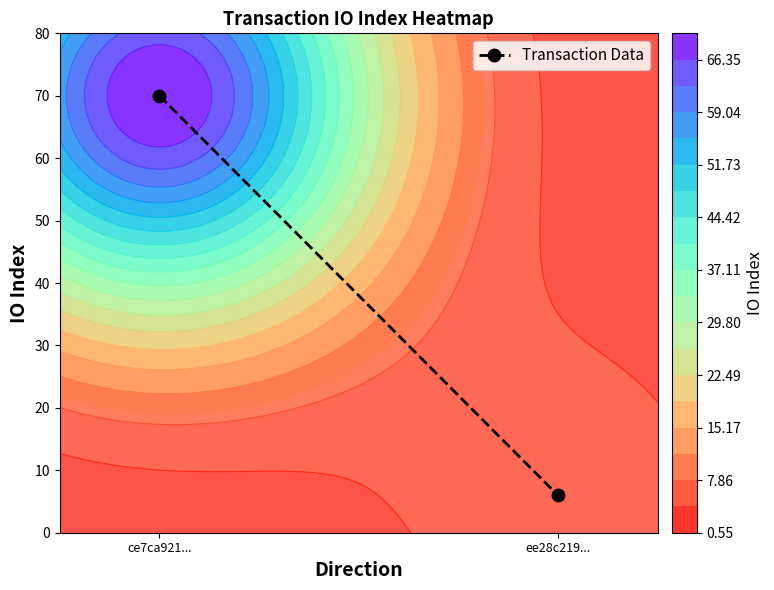

How many categories are shown in the chart?

2